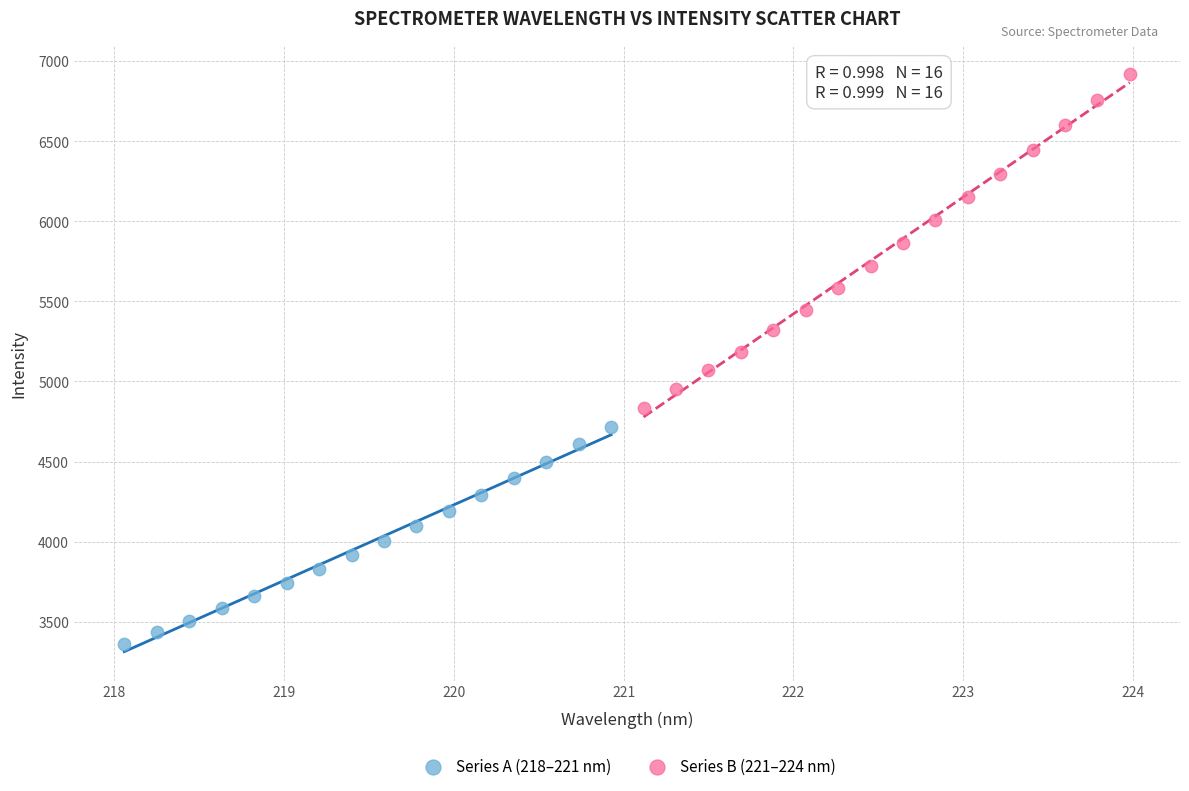

Which series has the widest spread of Y values?

Series B (221–224 nm)